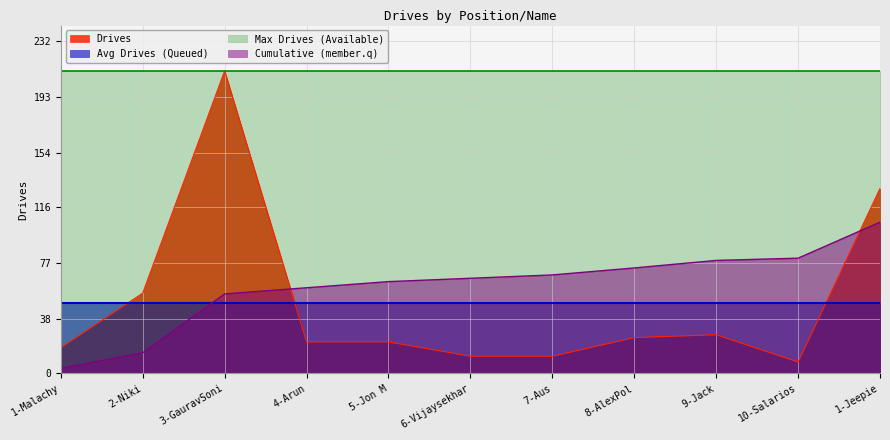

Reading right to left, transcribe all the data shown in this chart.

129	8	27	25	12	12	22	22	211	56	18